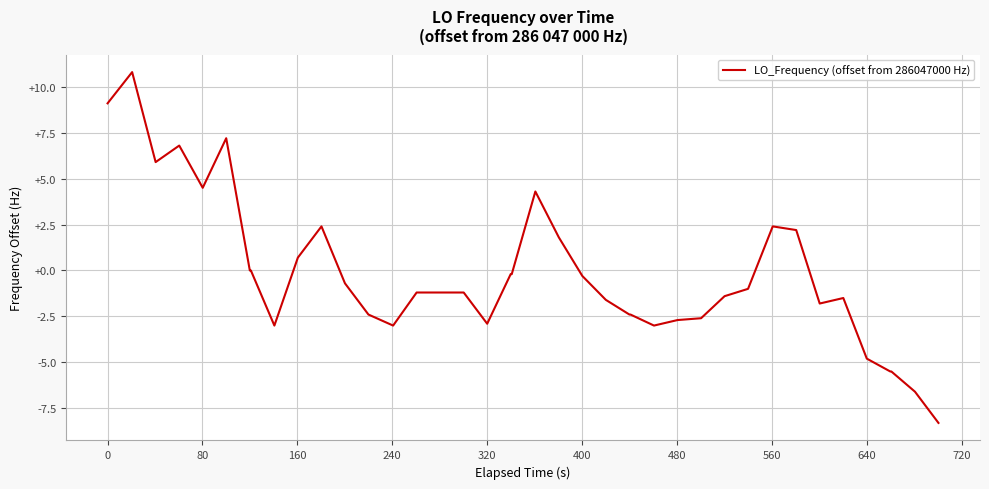

What is the difference between the second highest and second lowest values?

15.7